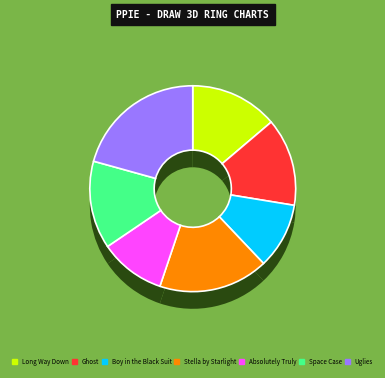

How many segments does this pie chart have?

7